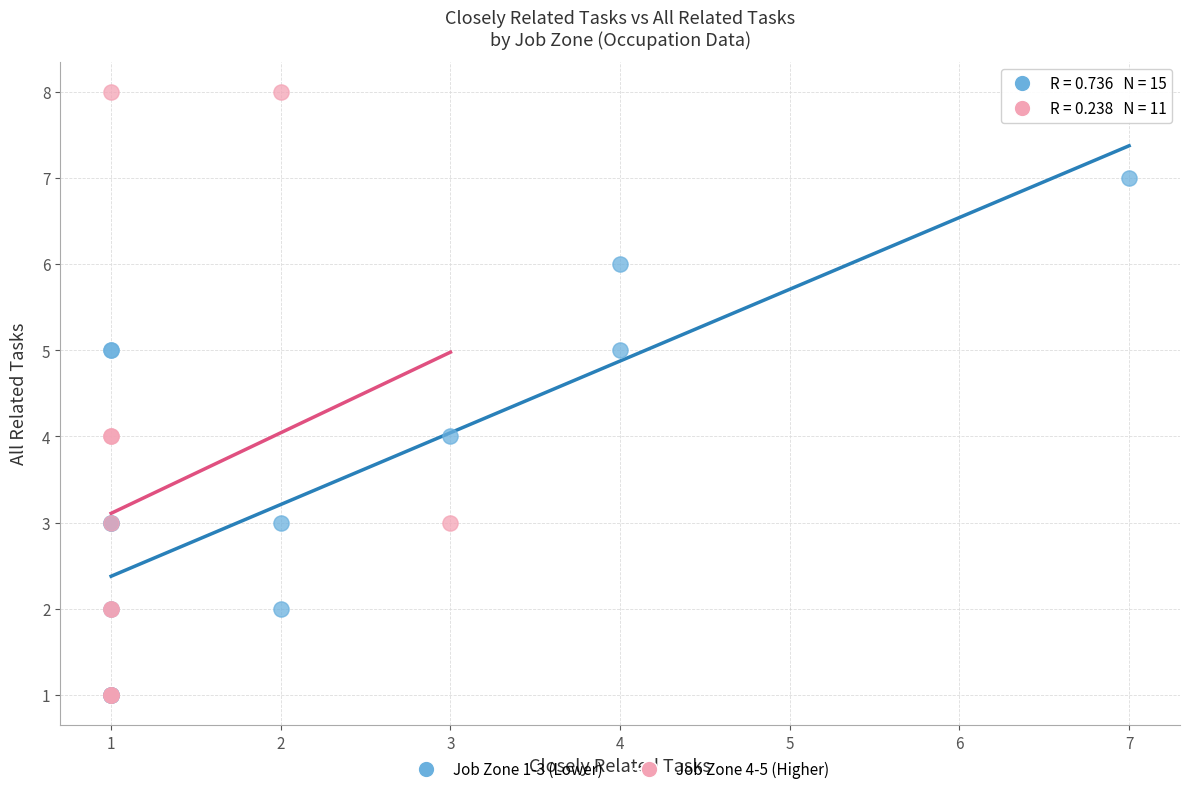

Which series has the widest spread of Y values?

Job Zone 4-5 (Higher)